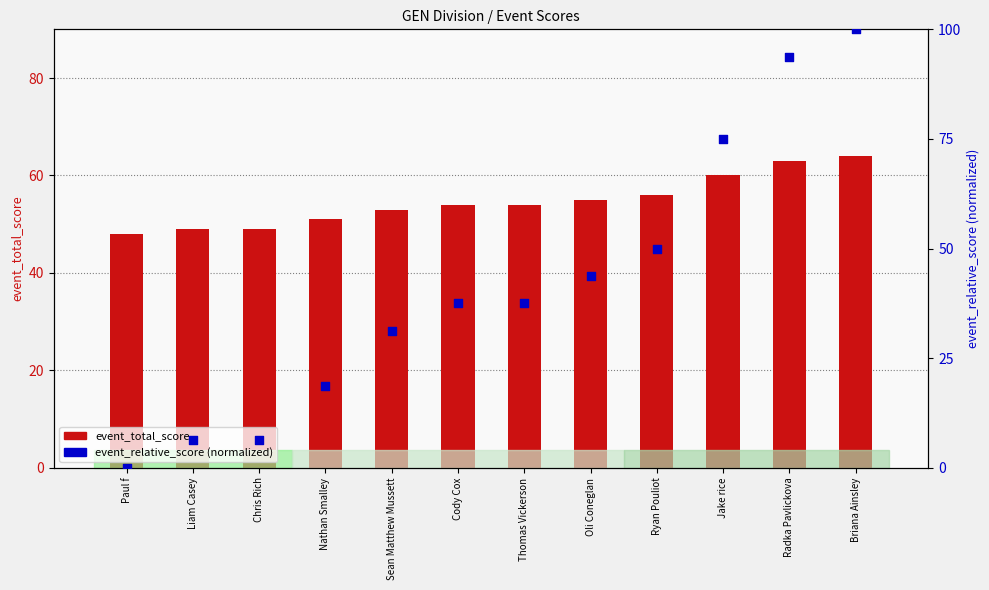

Which series contains the highest Y value?

event_relative_score